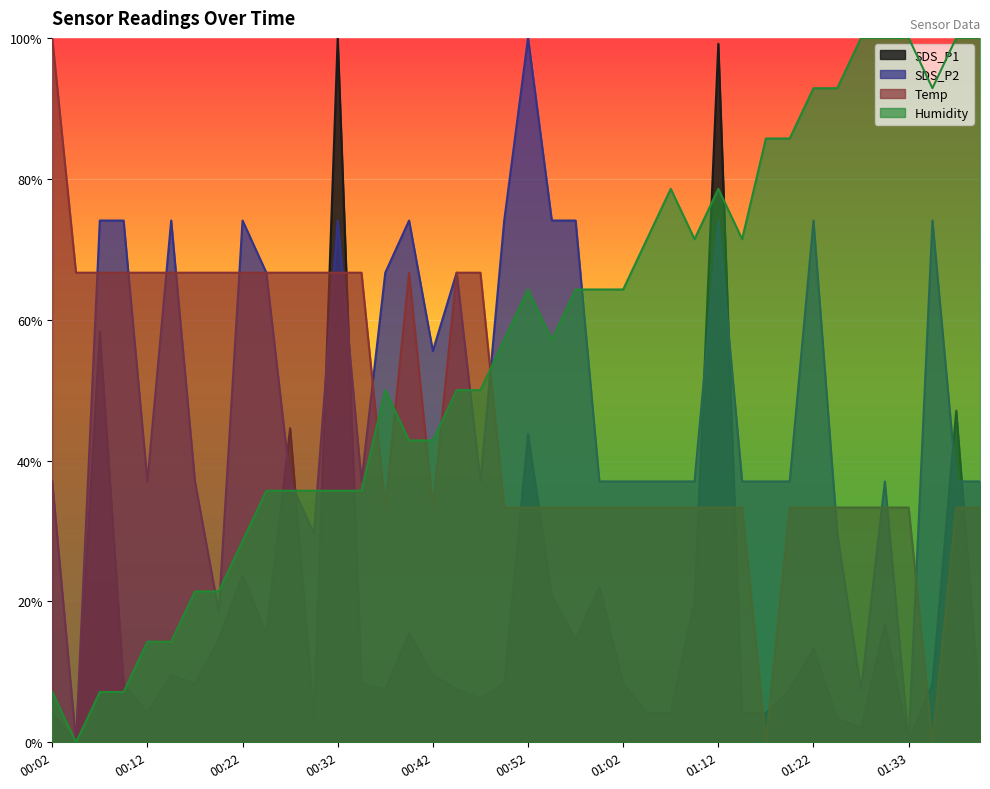

What position from the left is 01:25?

34